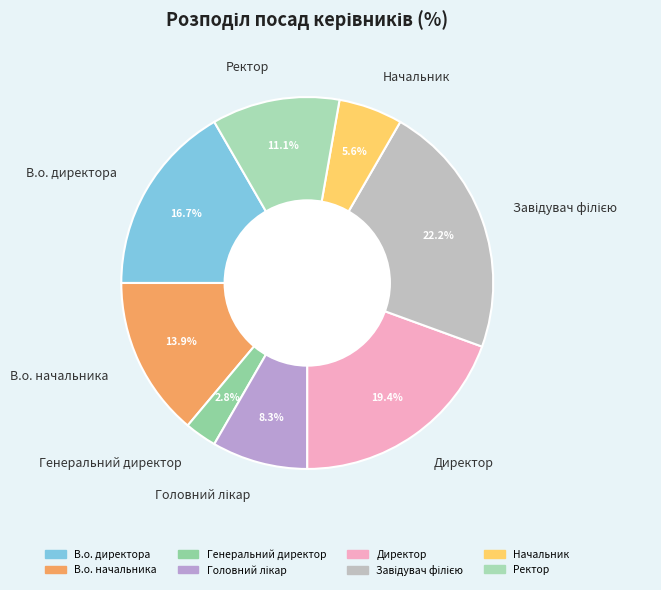

Which slice is the smallest?

Генеральний директор